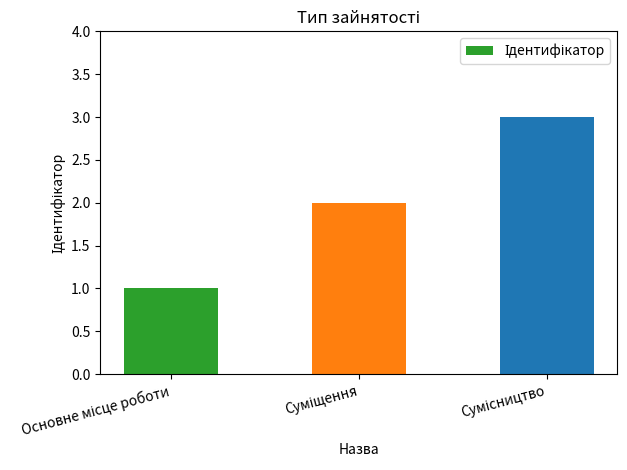

What is the difference between the second highest and minimum values?

1